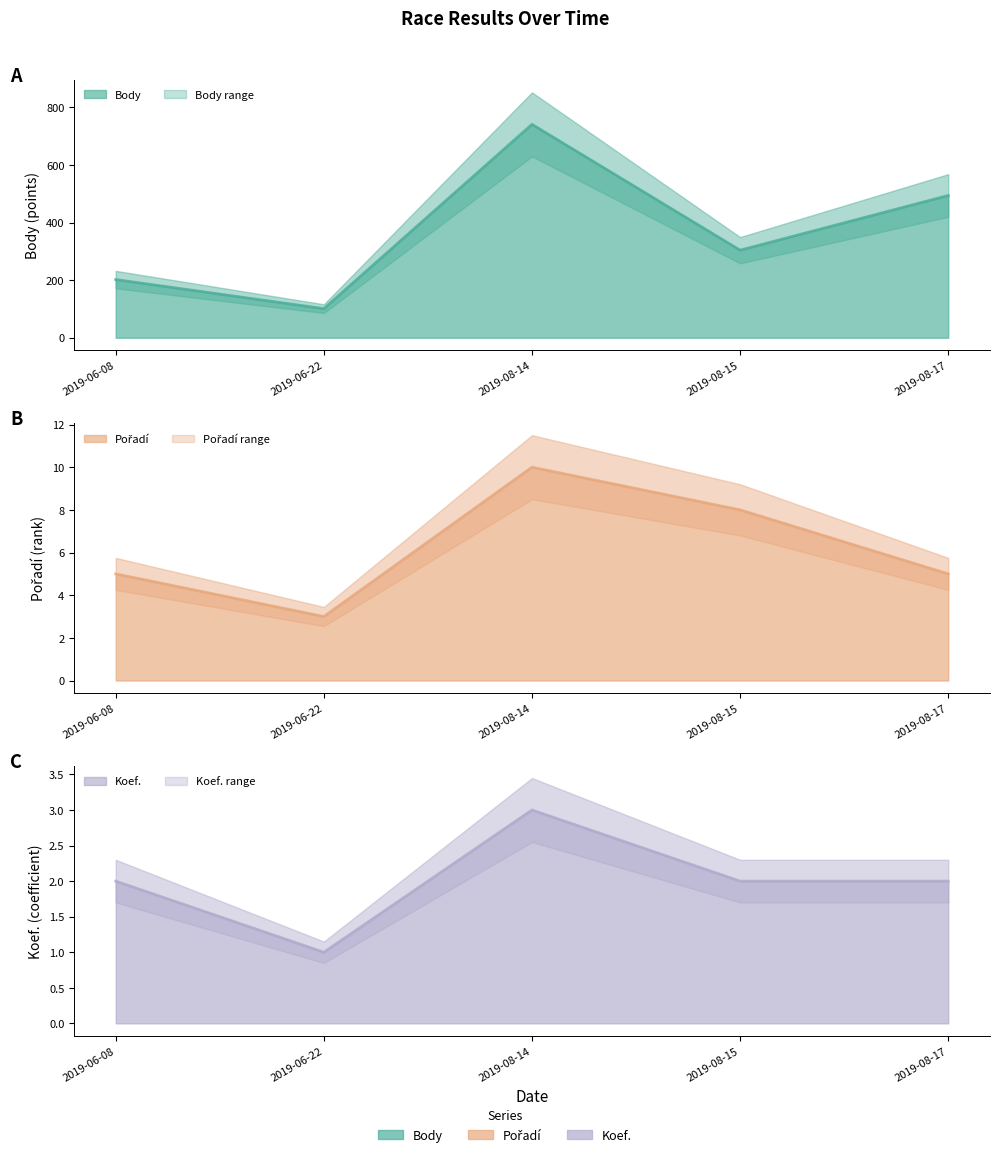

Reading left to right, transcribe all the data shown in this chart.

Body (line): 202	101	741	304	494
Pořadí (line): 5	3	10	8	5
Koef. (line): 2	1	3	2	2